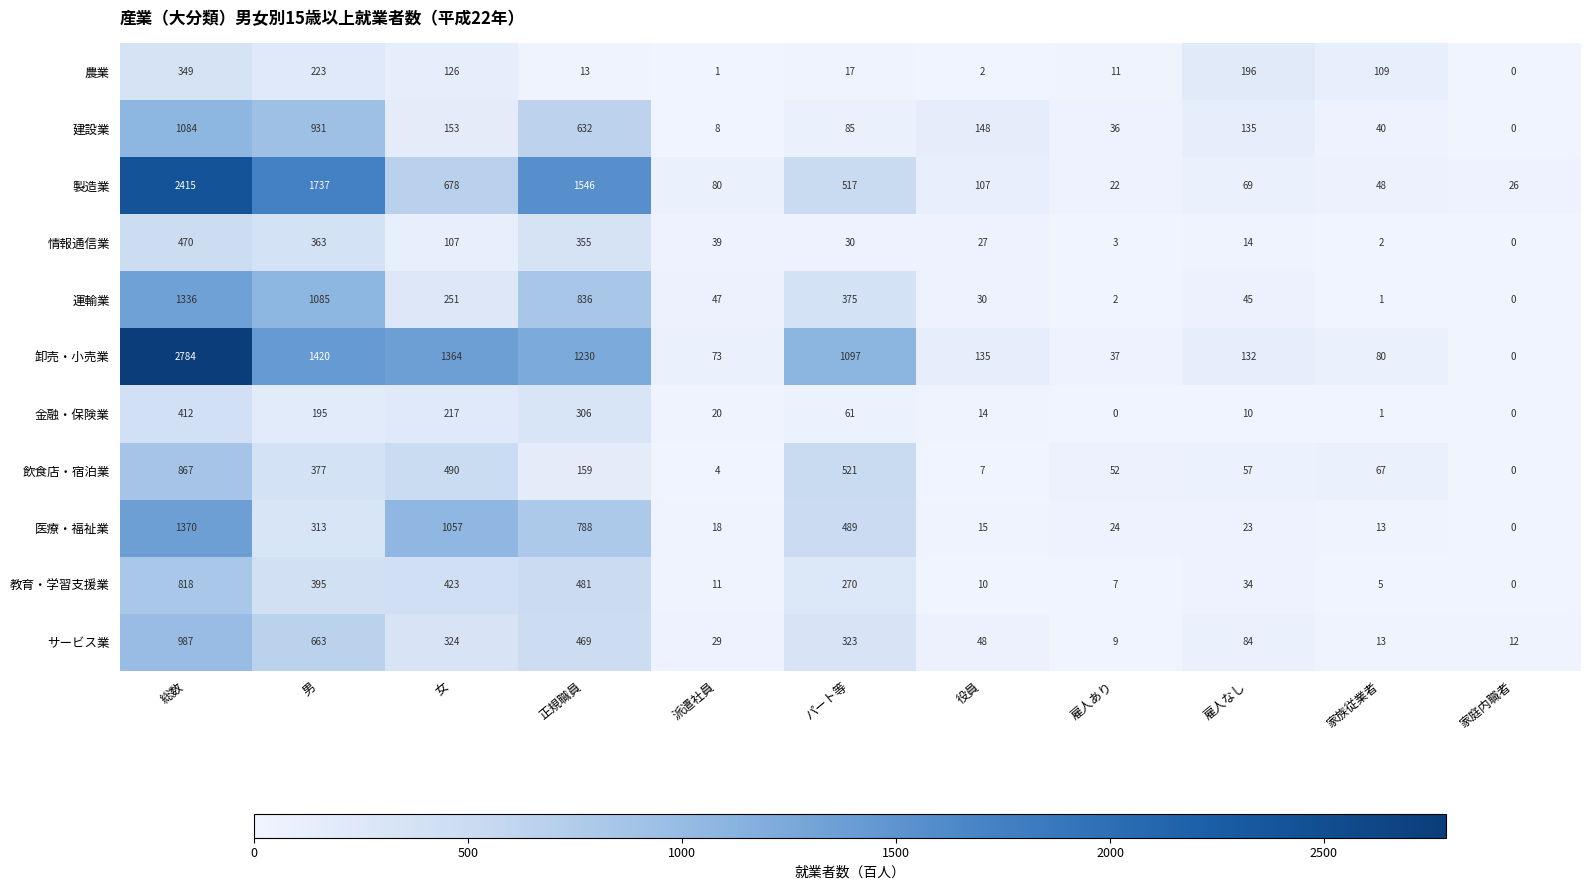

What is the total value across all series at 家庭内職者?

38